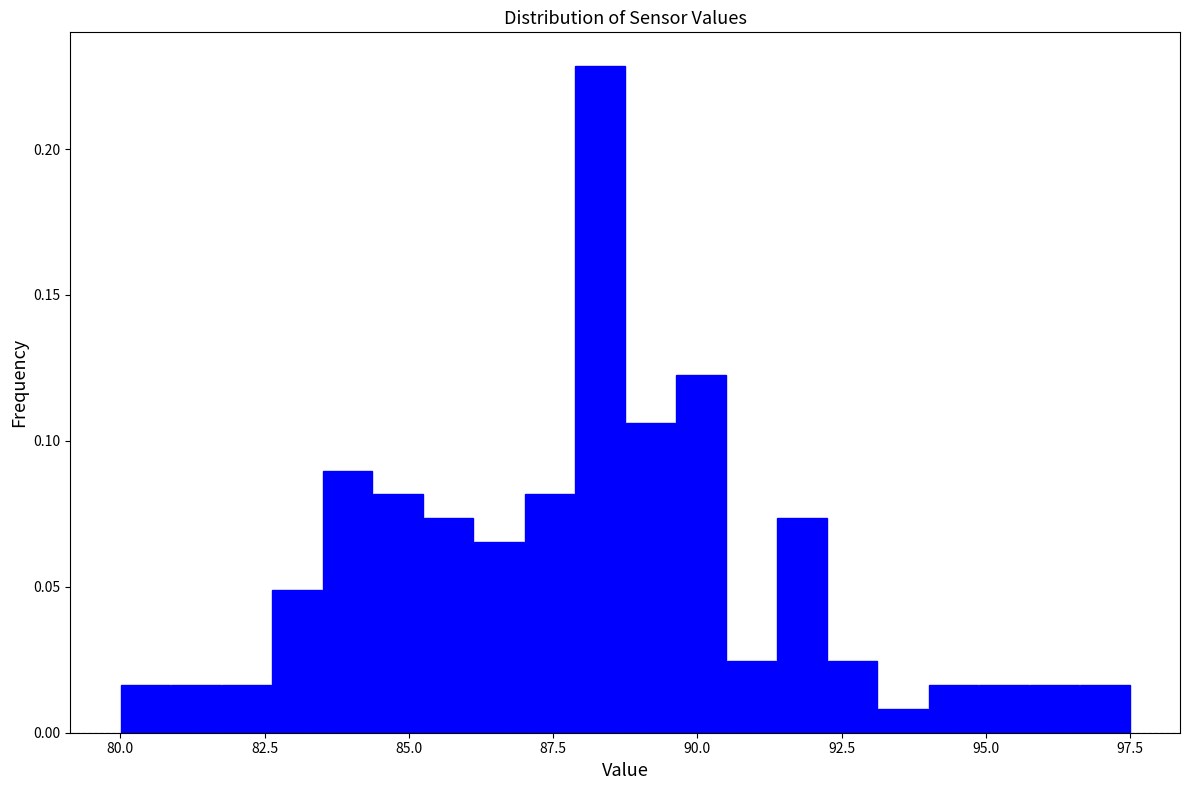

Read against the x-axis, roughly where is the centre of the tallest bar?

88.5